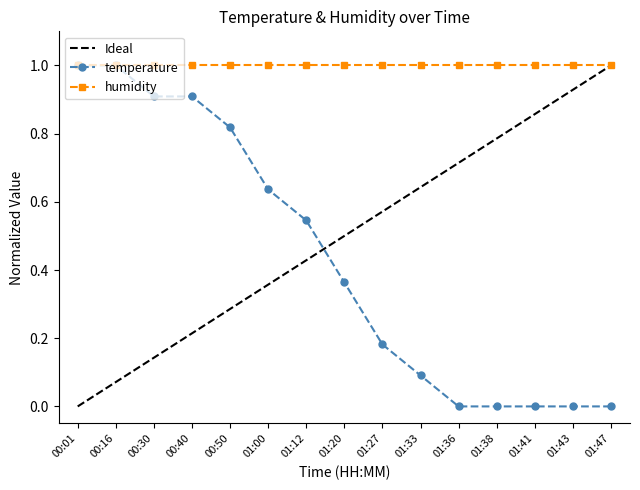

Reading left to right, extract all data points from this chart.

00:01=1.0	00:16=1.0	00:30=0.9	00:40=0.9	00:50=0.8	01:00=0.6	01:12=0.5	01:20=0.4	01:27=0.2	01:33=0.1	01:36=0.0	01:38=0.0	01:41=0.0	01:43=0.0	01:47=0.0